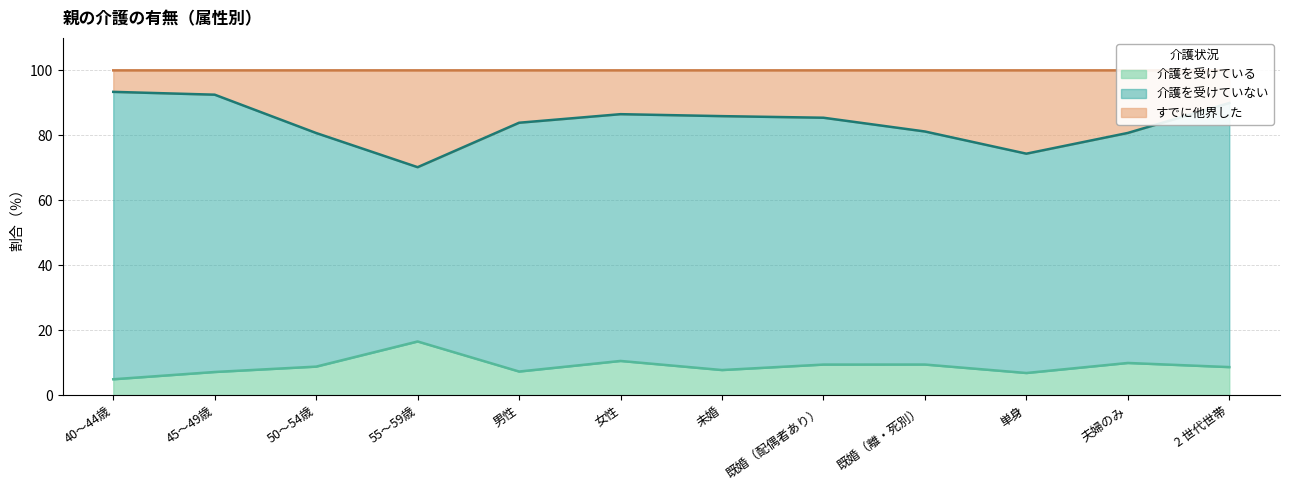

The value of 介護を受けている at 2 世代世帯 is 8.6. True or false?

True